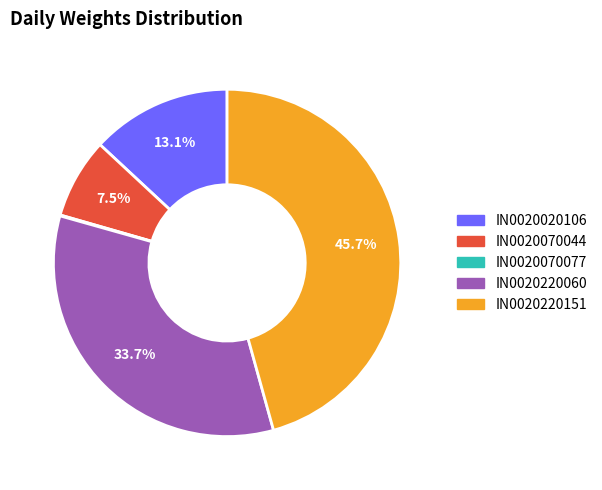

To the nearest percent, what percentage of the pie is IN0020220151?

46%